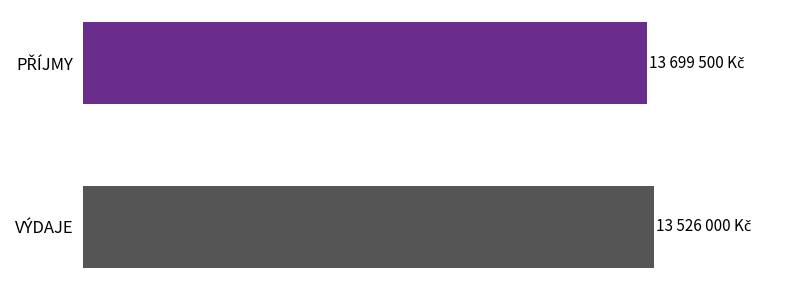

Are the bars horizontal?

Yes